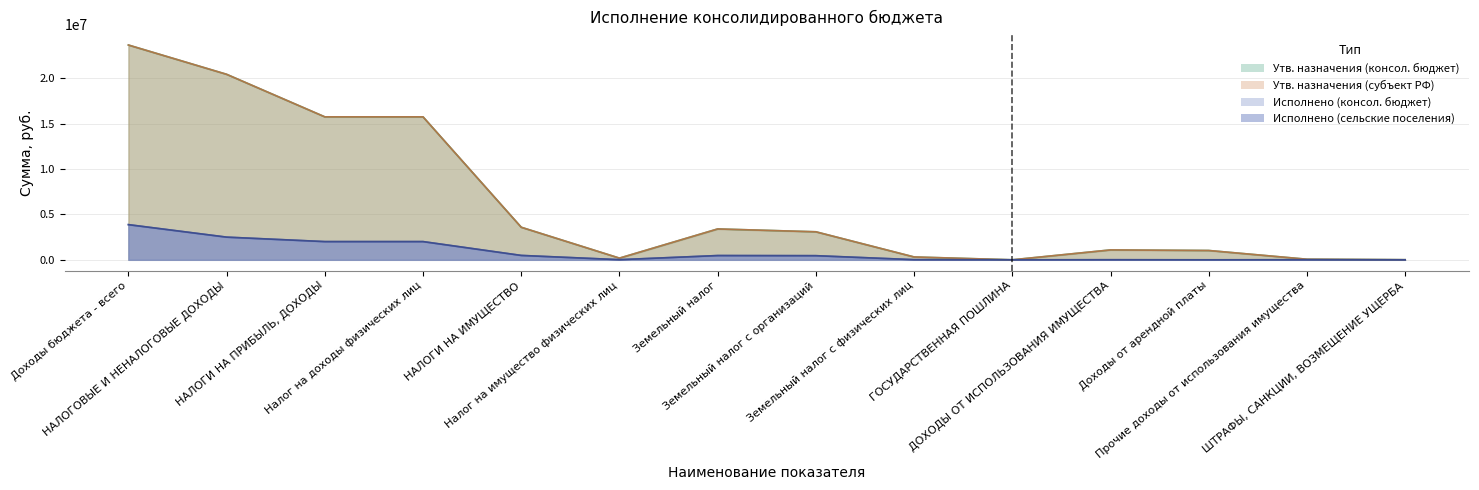

What is the sum of the Исполнено (сельские поселения) values at Земельный налог с физических лиц and НАЛОГОВЫЕ И НЕНАЛОГОВЫЕ ДОХОДЫ?

2511182.1